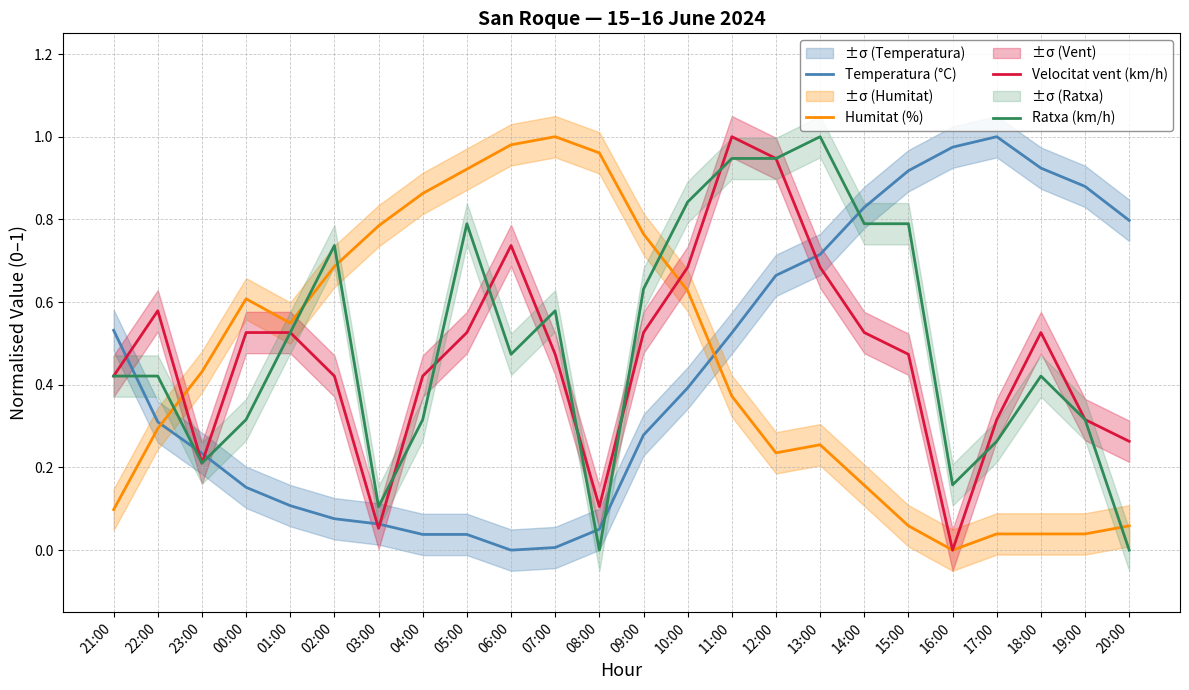

Where is Ratxa (km/h) nearest to the value 0?

08:00